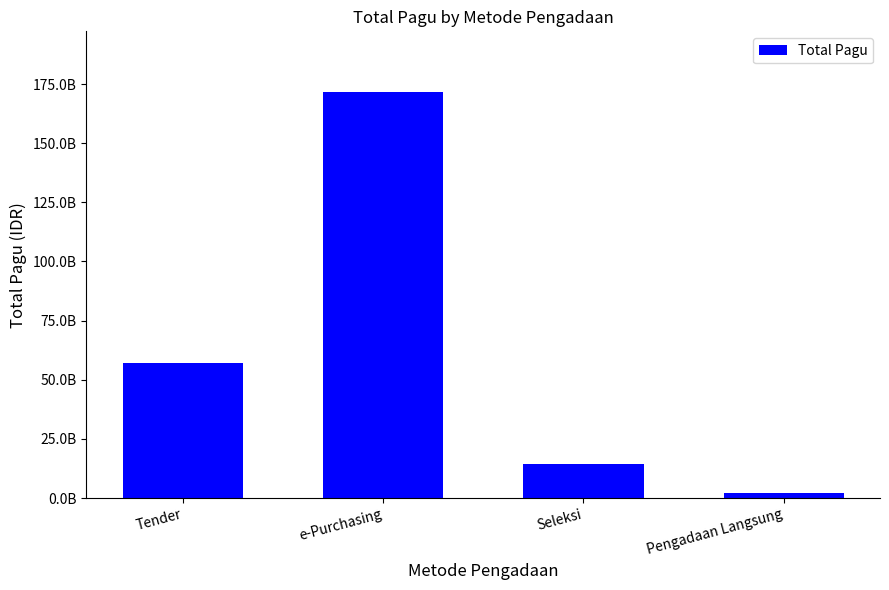

What is the smallest value displayed?

2108318000